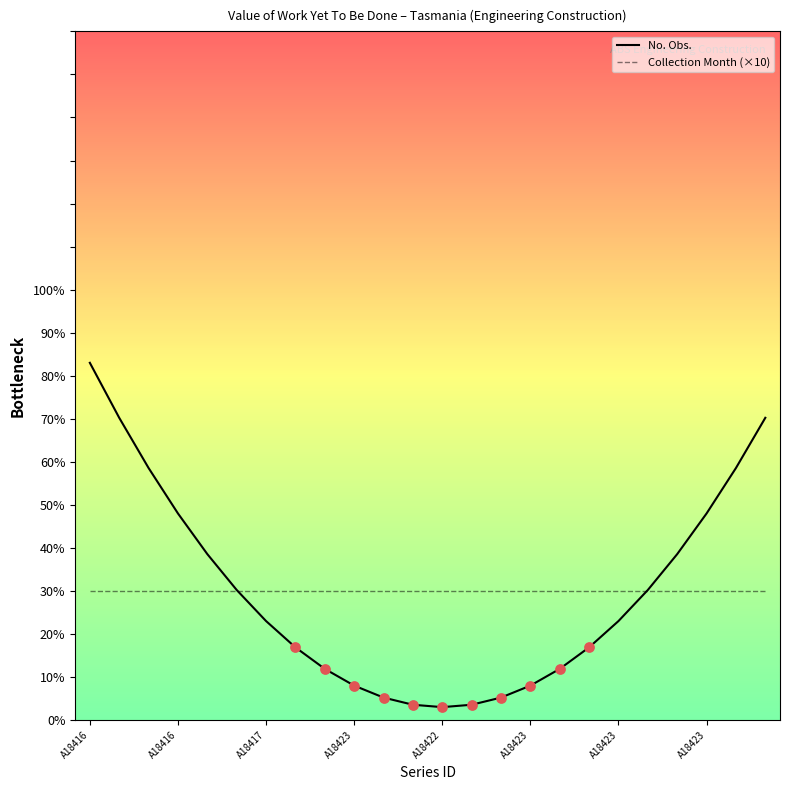

Which series has the largest range (max minus min)?

No. Obs.